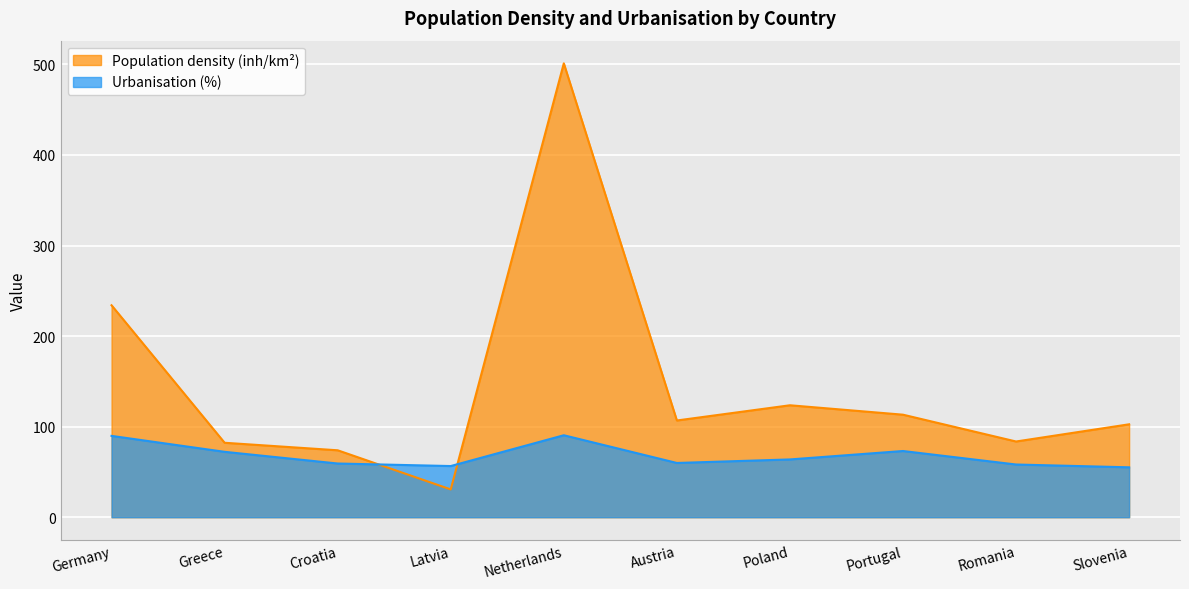

What position from the left is Netherlands?

5